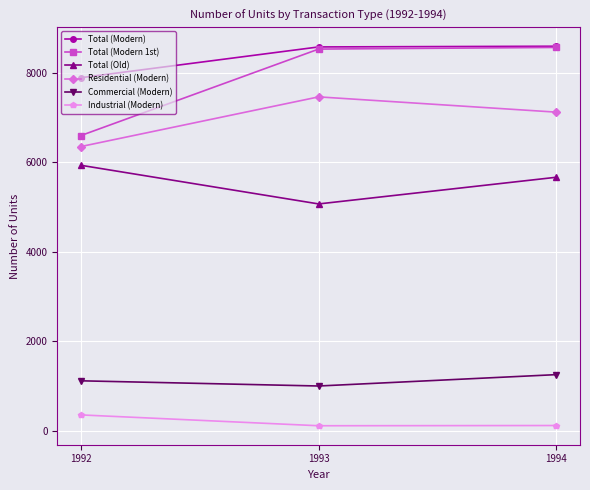

Is it true that Total (Modern) equals 13538 at 1993?

False